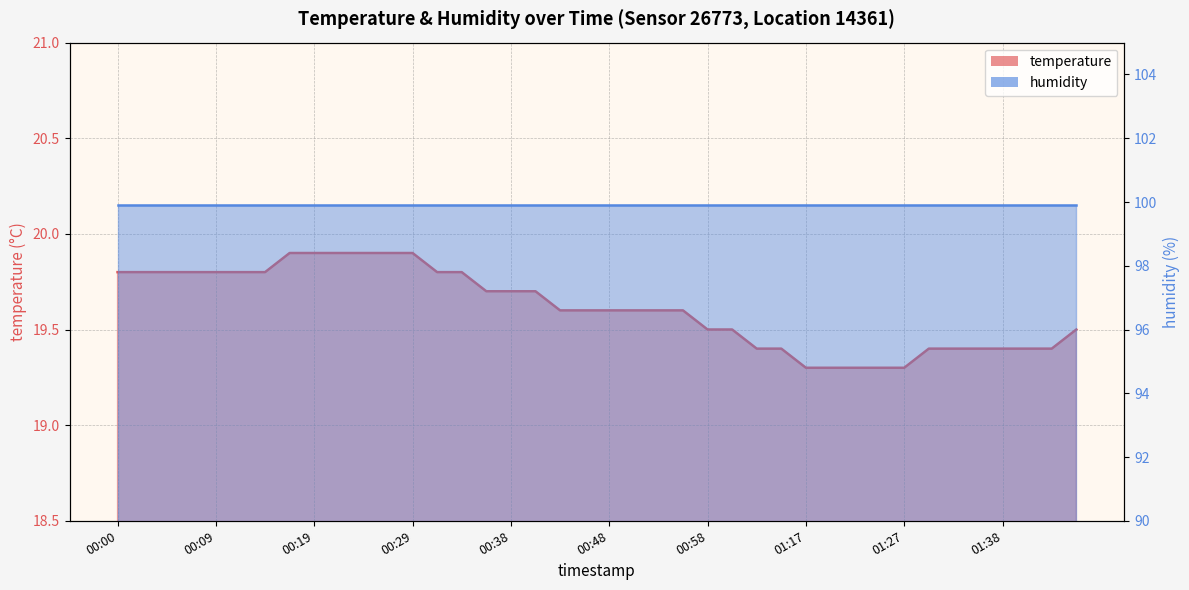

What position from the left is 00:17?

8